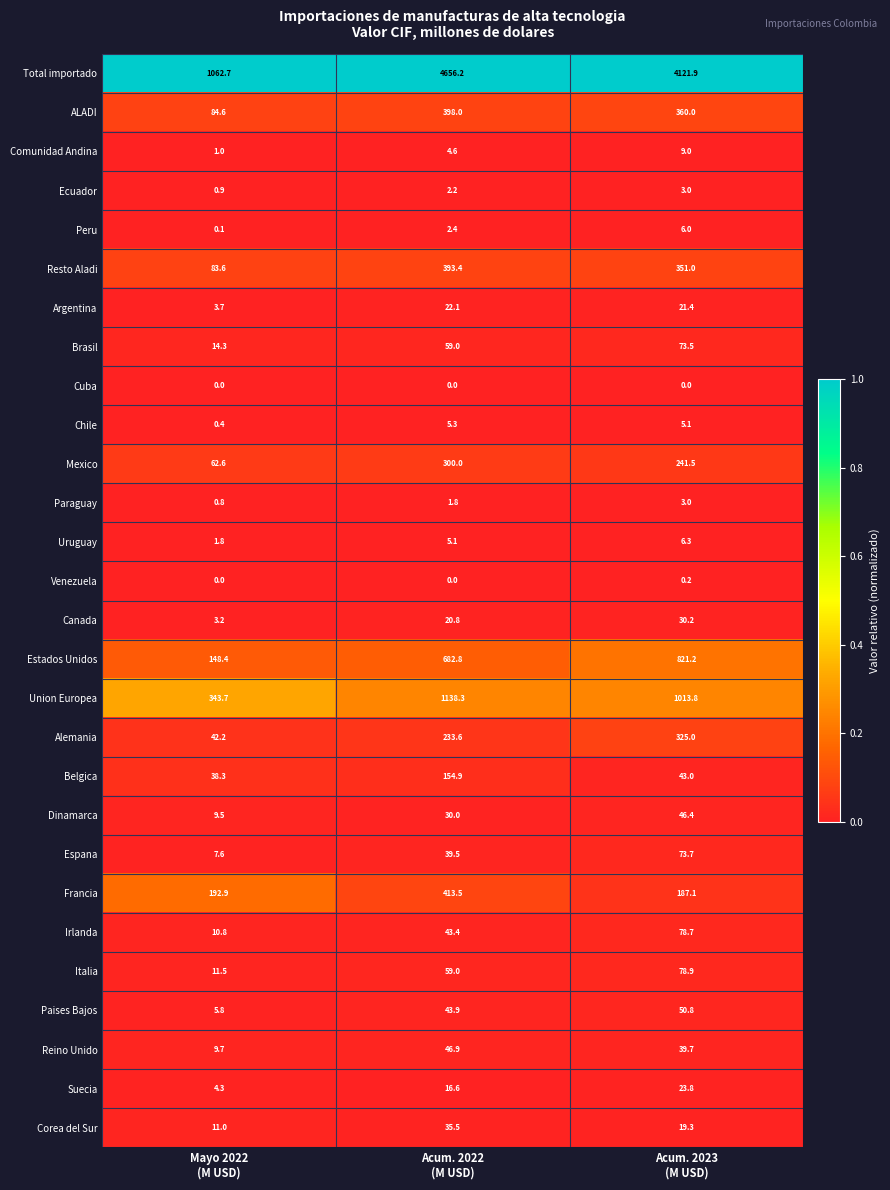

What is the maximum value shown in the chart?

4656.2